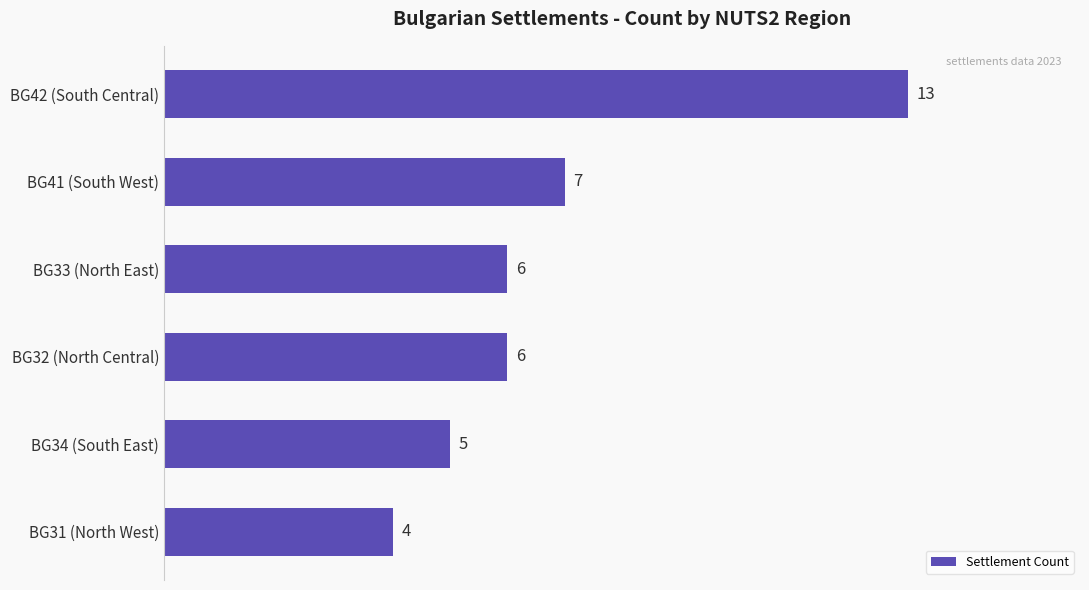

Count the number of categories in the chart.

6